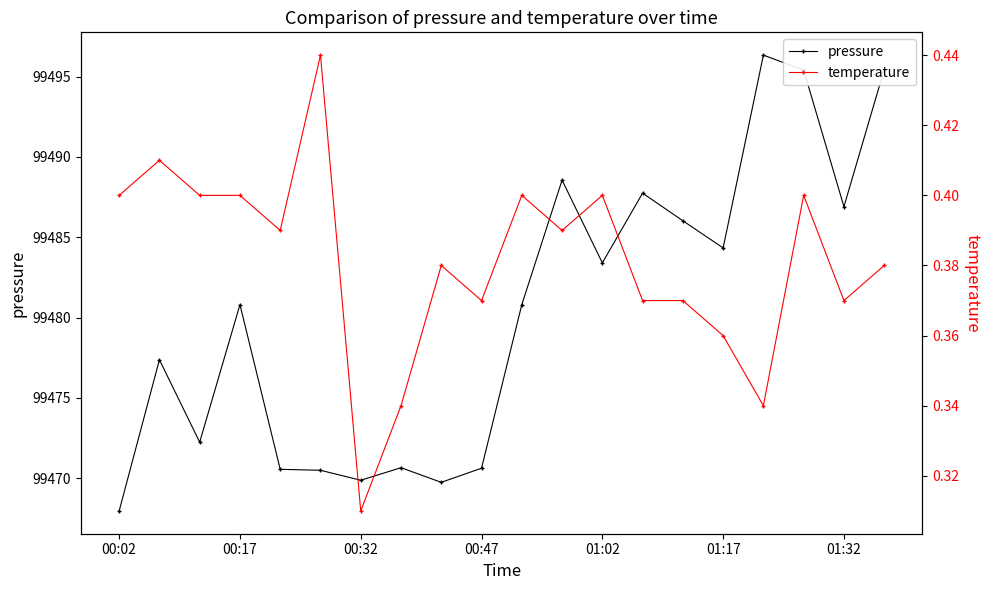

Where does the pressure series first go above 99480?

00:17